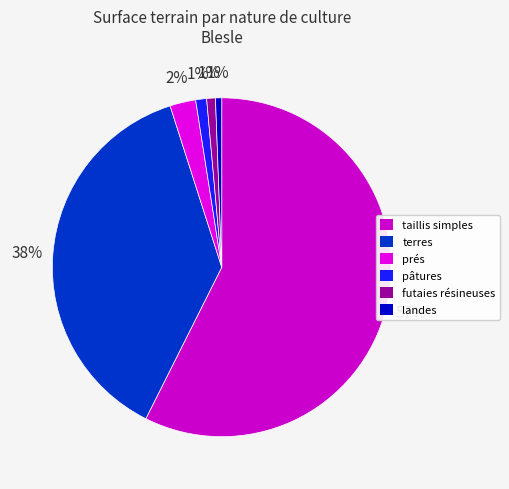

To the nearest percent, what is the average slice percentage?

17%